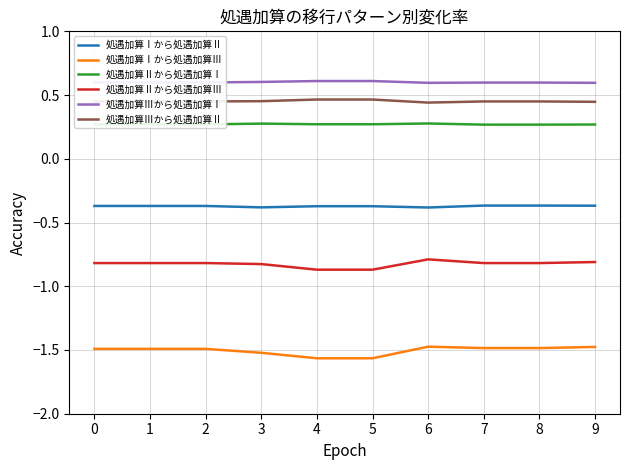

Which series has the largest range (max minus min)?

処遇加算Ⅰから処遇加算Ⅲ